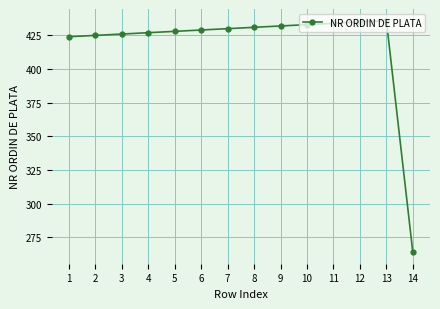

How many distinct data groups are displayed?

1